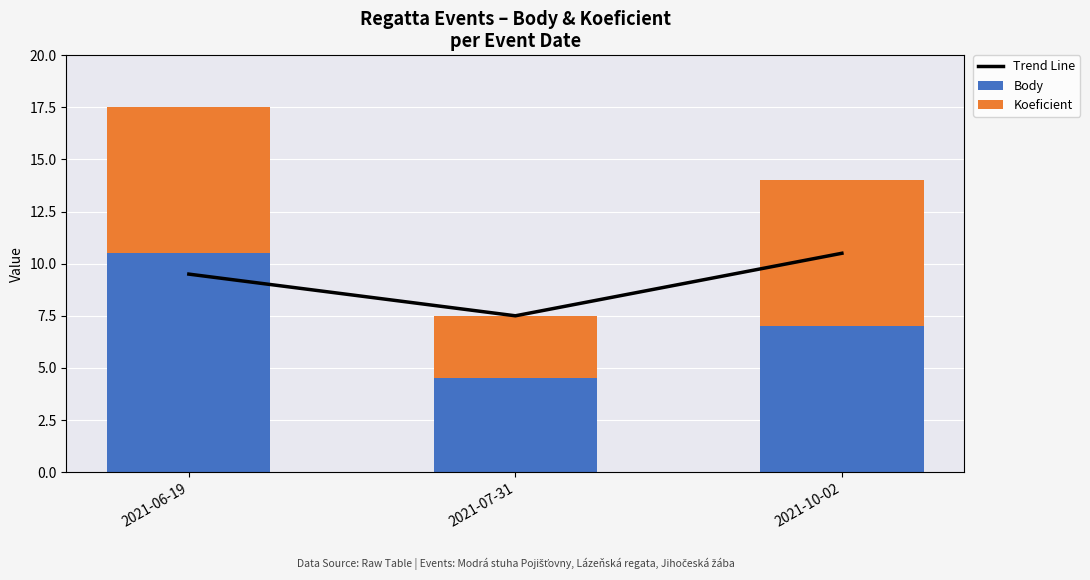

How many groups of bars are there?

3